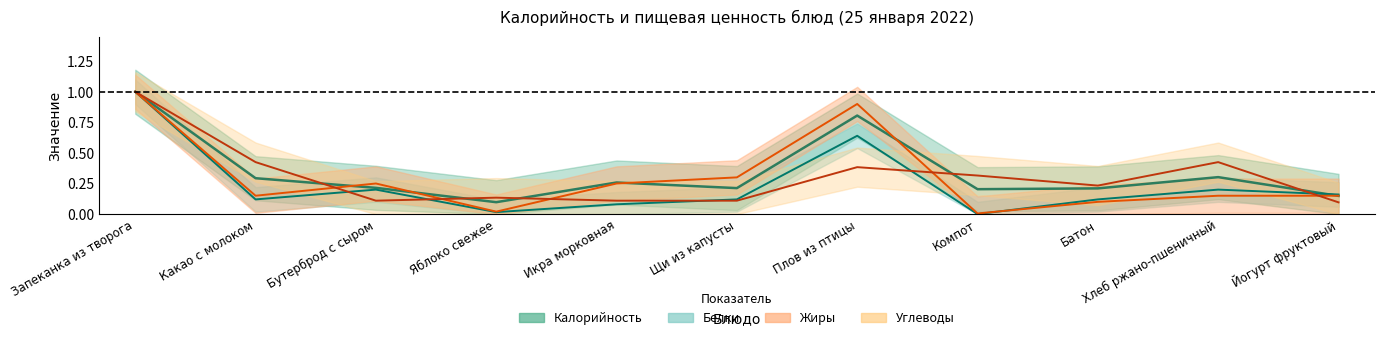

What is the average value of the Калорийность series?

0.3